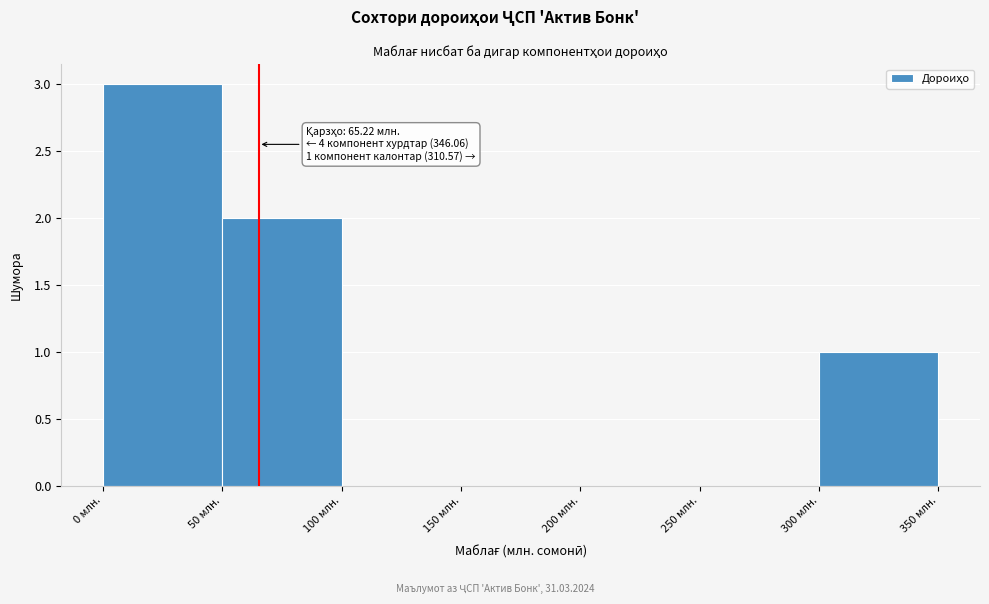

Which range on the x-axis has the tallest bar?

0 to 50